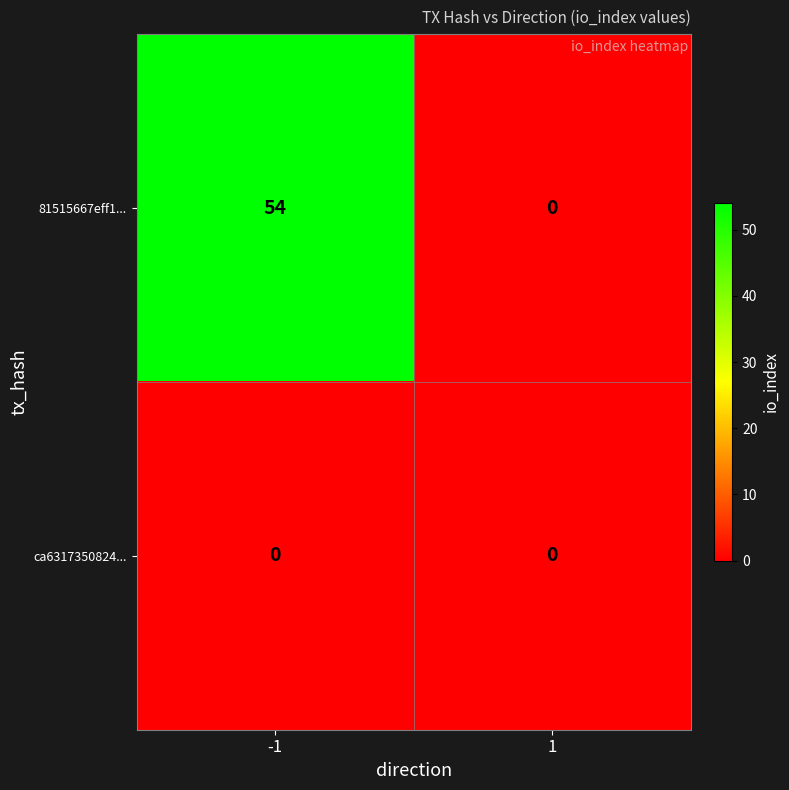

Reading right to left, what are all the values shown in this chart?

81515667eff1...: 0	54
ca6317350824...: 0	0